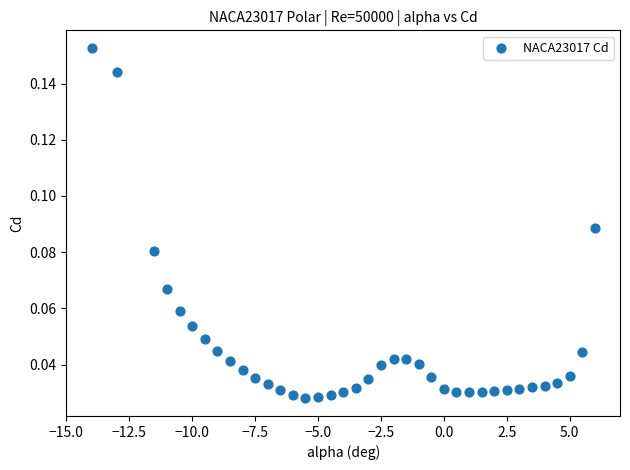

What is the range of X values (max minus min)?

20.0